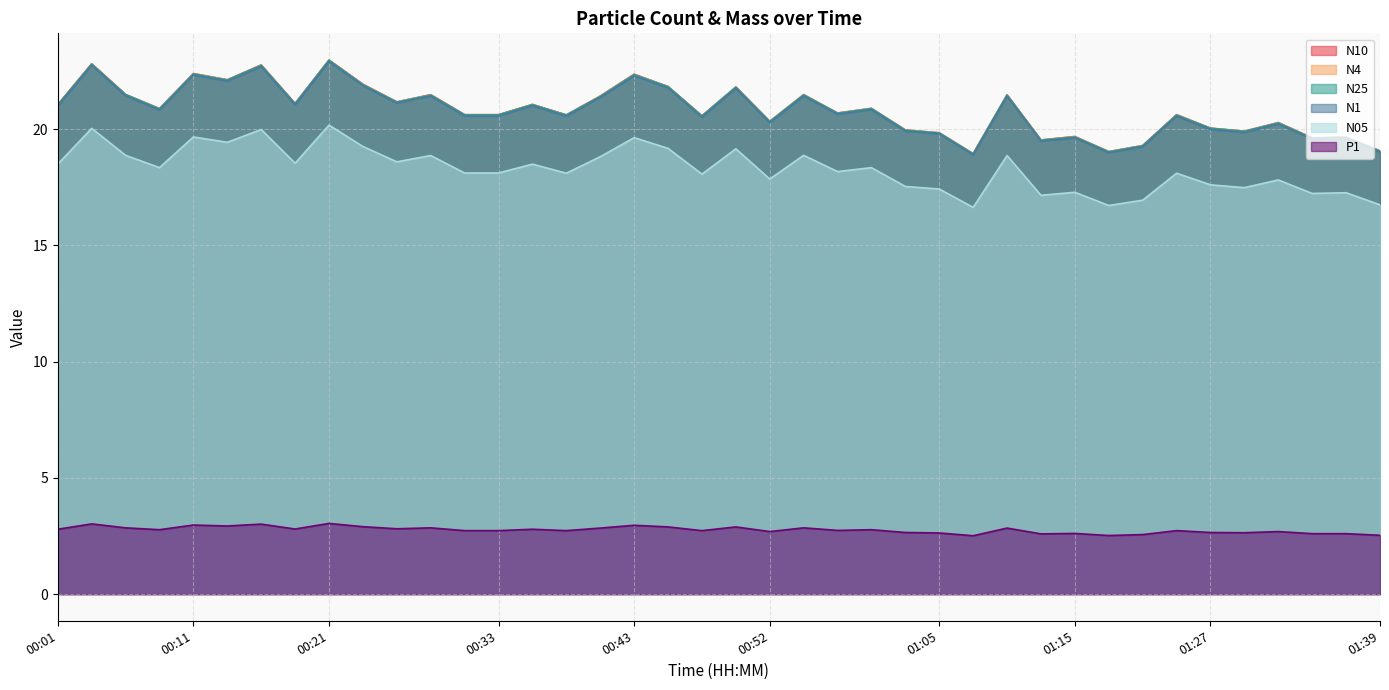

Reading left to right, what are all the values shown in this chart?

N10: 00:01=21.1	00:04=22.8	00:06=21.5	00:08=20.9	00:11=22.4	00:13=22.1	00:16=22.8	00:18=21.1	00:21=23.0	00:23=21.9	00:26=21.2	00:28=21.5	00:30=20.6	00:33=20.6	00:35=21.1	00:38=20.6	00:40=21.4	00:43=22.4	00:45=21.8	00:47=20.6	00:50=21.8	00:52=20.3	00:55=21.5	00:57=20.7	01:00=20.9	01:02=20.0	01:05=19.9	01:07=18.9	01:10=21.5	01:12=19.5	01:15=19.7	01:17=19.0	01:20=19.3	01:24=20.6	01:27=20.1	01:29=19.9	01:32=20.3	01:34=19.6	01:37=19.7	01:39=19.1
N4: 00:01=21.1	00:04=22.8	00:06=21.5	00:08=20.9	00:11=22.4	00:13=22.1	00:16=22.8	00:18=21.1	00:21=23.0	00:23=21.9	00:26=21.2	00:28=21.5	00:30=20.6	00:33=20.6	00:35=21.1	00:38=20.6	00:40=21.4	00:43=22.4	00:45=21.8	00:47=20.6	00:50=21.8	00:52=20.3	00:55=21.5	00:57=20.7	01:00=20.9	01:02=20.0	01:05=19.9	01:07=18.9	01:10=21.5	01:12=19.5	01:15=19.7	01:17=19.0	01:20=19.3	01:24=20.6	01:27=20.0	01:29=19.9	01:32=20.3	01:34=19.6	01:37=19.7	01:39=19.1
N25: 00:01=21.1	00:04=22.8	00:06=21.5	00:08=20.9	00:11=22.4	00:13=22.1	00:16=22.8	00:18=21.1	00:21=23.0	00:23=21.9	00:26=21.2	00:28=21.5	00:30=20.6	00:33=20.6	00:35=21.1	00:38=20.6	00:40=21.4	00:43=22.4	00:45=21.8	00:47=20.6	00:50=21.8	00:52=20.3	00:55=21.5	00:57=20.7	01:00=20.9	01:02=20.0	01:05=19.8	01:07=18.9	01:10=21.5	01:12=19.5	01:15=19.7	01:17=19.0	01:20=19.3	01:24=20.6	01:27=20.0	01:29=19.9	01:32=20.3	01:34=19.6	01:37=19.6	01:39=19.1
N1: 00:01=21.0	00:04=22.8	00:06=21.4	00:08=20.8	00:11=22.3	00:13=22.1	00:16=22.7	00:18=21.1	00:21=22.9	00:23=21.9	00:26=21.1	00:28=21.4	00:30=20.6	00:33=20.6	00:35=21.0	00:38=20.6	00:40=21.4	00:43=22.3	00:45=21.8	00:47=20.5	00:50=21.8	00:52=20.3	00:55=21.4	00:57=20.6	01:00=20.8	01:02=19.9	01:05=19.8	01:07=18.9	01:10=21.4	01:12=19.5	01:15=19.6	01:17=19.0	01:20=19.2	01:24=20.6	01:27=20.0	01:29=19.9	01:32=20.2	01:34=19.6	01:37=19.6	01:39=19.0
N05: 00:01=18.5	00:04=20.0	00:06=18.9	00:08=18.4	00:11=19.7	00:13=19.4	00:16=20.0	00:18=18.5	00:21=20.2	00:23=19.3	00:26=18.6	00:28=18.9	00:30=18.1	00:33=18.1	00:35=18.5	00:38=18.1	00:40=18.8	00:43=19.6	00:45=19.2	00:47=18.1	00:50=19.2	00:52=17.9	00:55=18.9	00:57=18.2	01:00=18.4	01:02=17.5	01:05=17.4	01:07=16.6	01:10=18.9	01:12=17.2	01:15=17.3	01:17=16.7	01:20=16.9	01:24=18.1	01:27=17.6	01:29=17.5	01:32=17.8	01:34=17.2	01:37=17.3	01:39=16.8
P1: 00:01=2.8	00:04=3.0	00:06=2.9	00:08=2.8	00:11=3.0	00:13=2.9	00:16=3.0	00:18=2.8	00:21=3.0	00:23=2.9	00:26=2.8	00:28=2.9	00:30=2.7	00:33=2.7	00:35=2.8	00:38=2.7	00:40=2.8	00:43=3.0	00:45=2.9	00:47=2.7	00:50=2.9	00:52=2.7	00:55=2.9	00:57=2.7	01:00=2.8	01:02=2.6	01:05=2.6	01:07=2.5	01:10=2.8	01:12=2.6	01:15=2.6	01:17=2.5	01:20=2.6	01:24=2.7	01:27=2.6	01:29=2.6	01:32=2.7	01:34=2.6	01:37=2.6	01:39=2.5